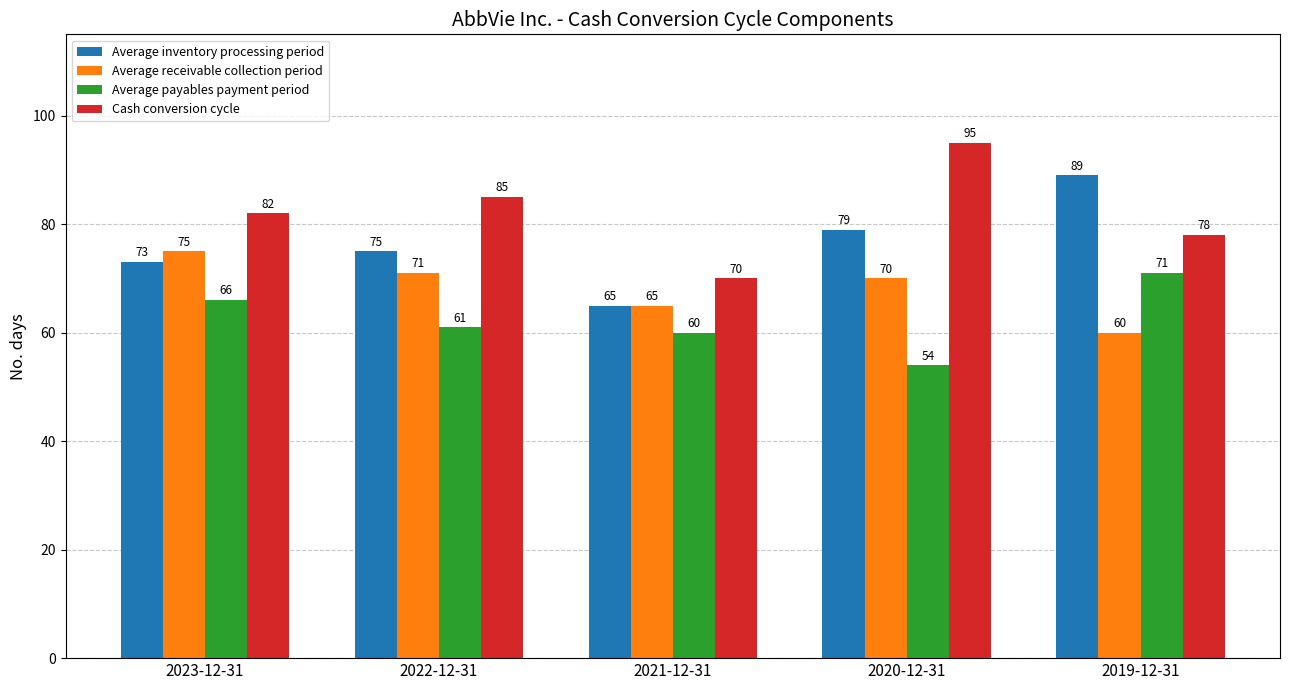

What value does the Cash conversion cycle series have at 2020-12-31, to the nearest 5?

95